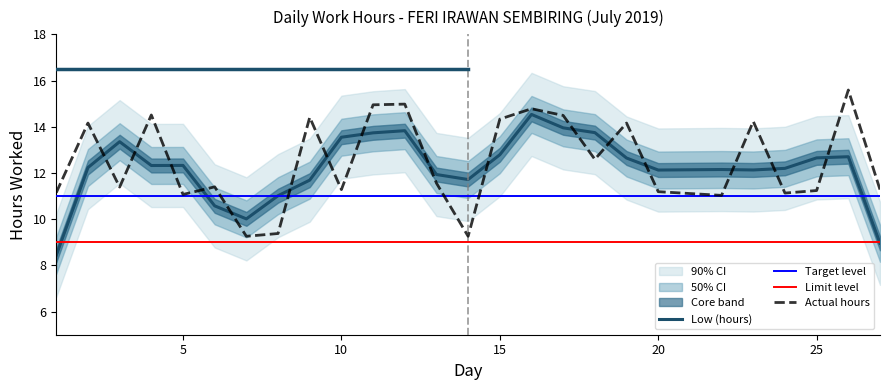

At which label is the value closest to 12?

13